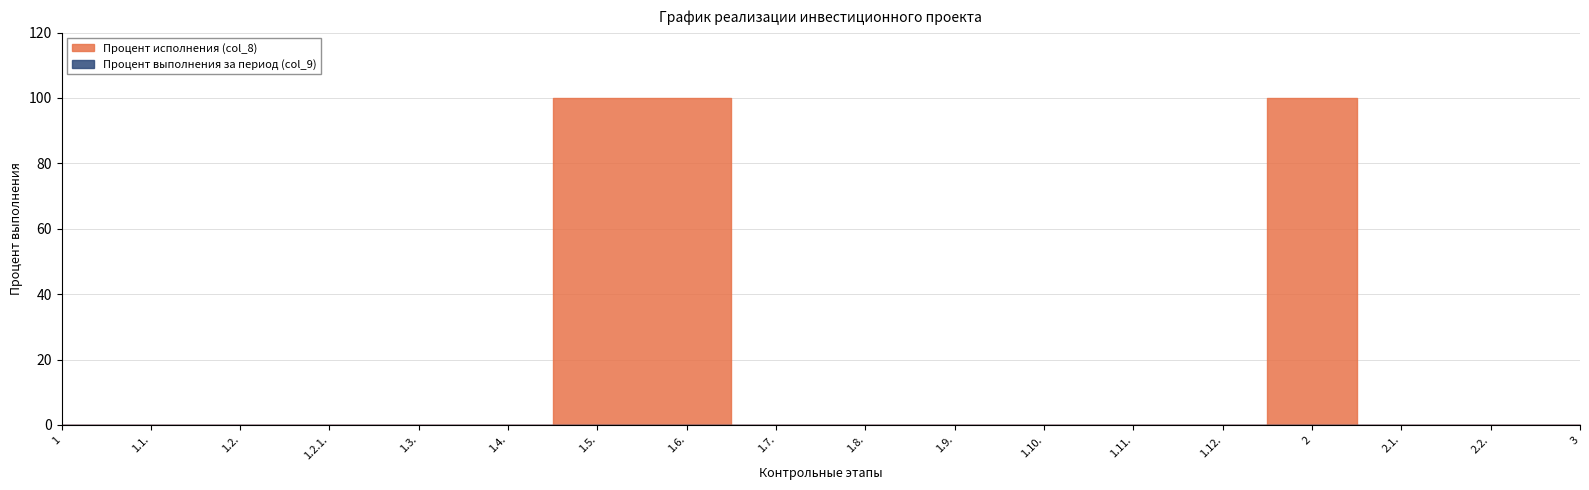

List the series in order of their peak value, highest first.

Процент исполнения (col_8), Процент выполнения за период (col_9)